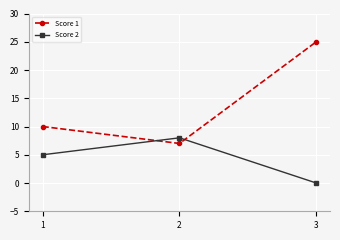

Which series has the largest range (max minus min)?

Score 1